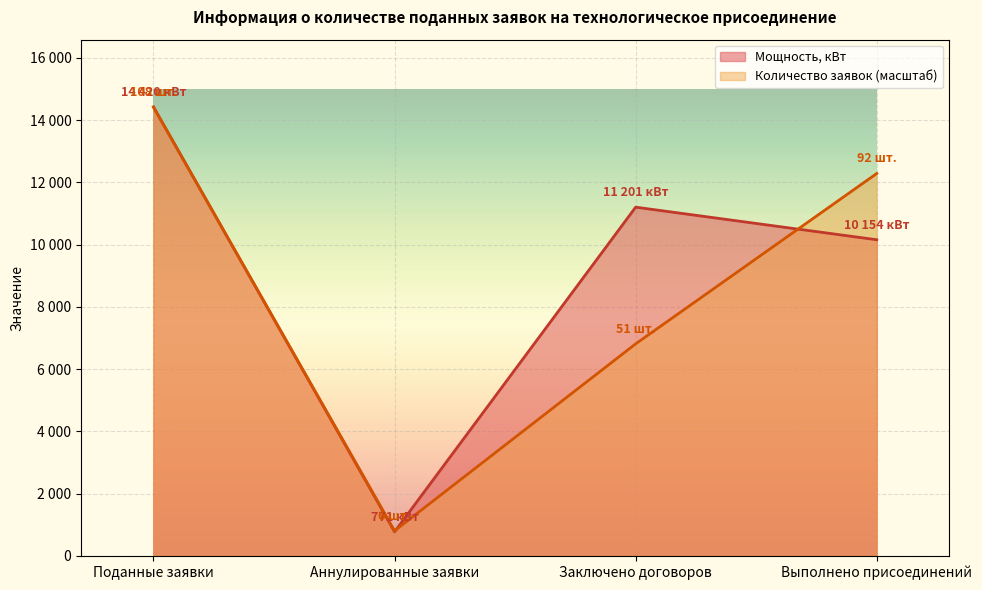

True or false: there are more than 2 points higher than both neighbors.

False